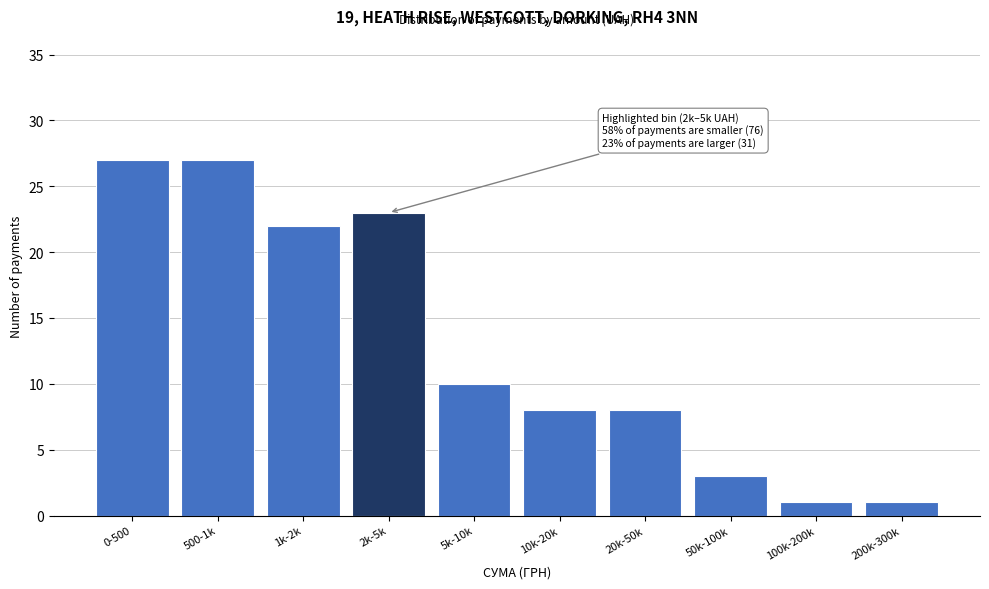

Reading left to right, list all the values displayed in this chart.

27	27	22	23	10	8	8	3	1	1